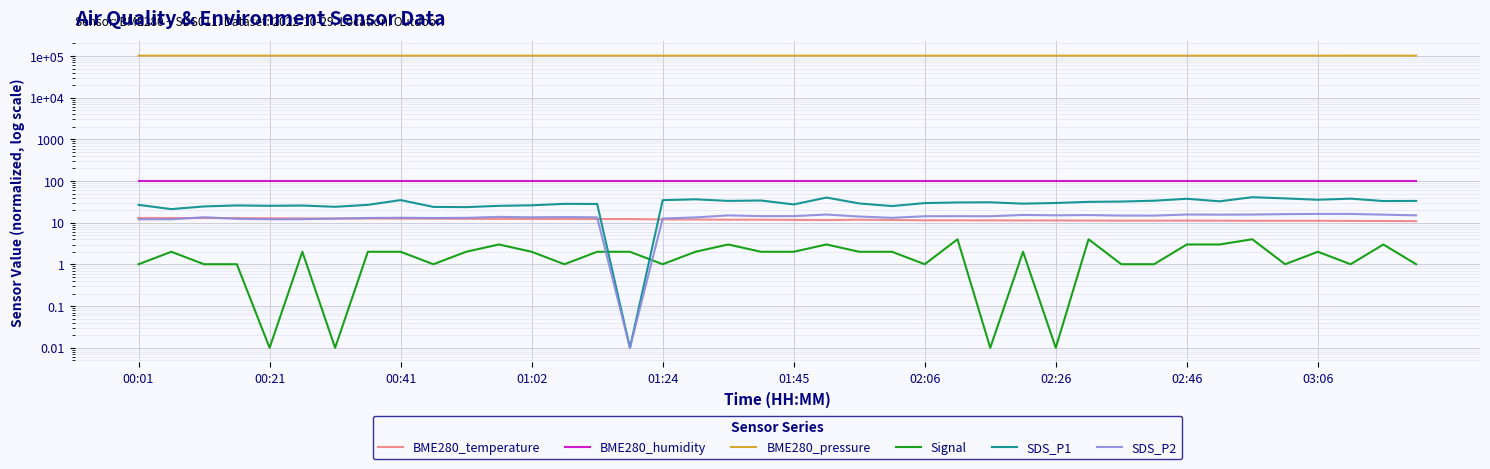

What is the difference between the maximum and second lowest values in the SDS_P1 series?

19.8